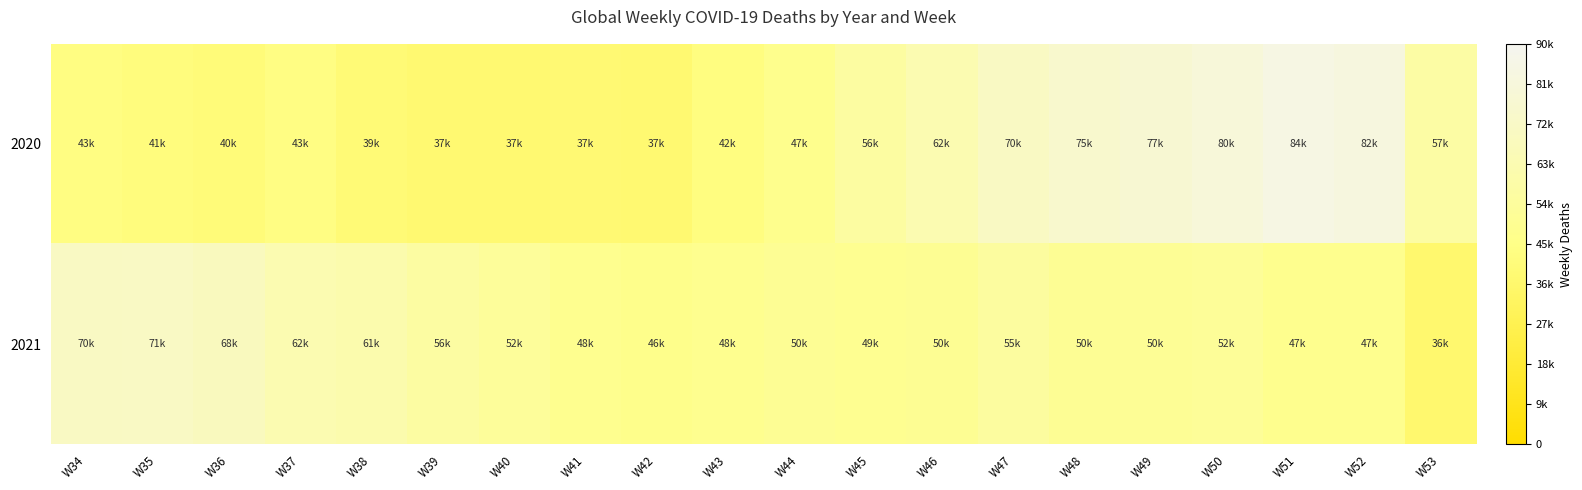

Reading right to left, transcribe all the data shown in this chart.

2020: W53=57641	W52=82481	W51=84595	W50=80157	W49=77099	W48=75019	W47=70986	W46=62894	W45=56219	W44=47232	W43=42308	W42=37268	W41=37972	W40=37514	W39=37489	W38=39082	W37=43467	W36=40348	W35=41651	W34=43223
2021: W53=36837	W52=47715	W51=47691	W50=52121	W49=50693	W48=50515	W47=55128	W46=50018	W45=49100	W44=50622	W43=48457	W42=46492	W41=48172	W40=52861	W39=56256	W38=61391	W37=62877	W36=68359	W35=71175	W34=70882